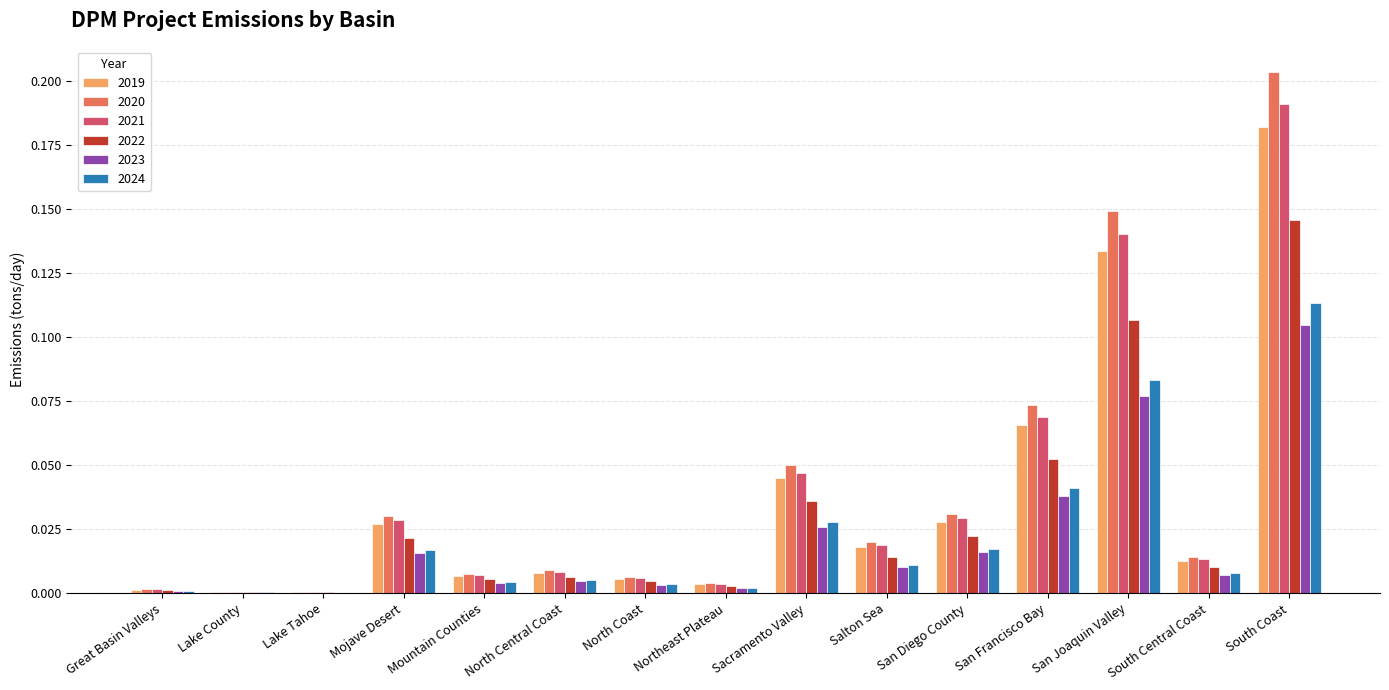

Is the value of 2021 at Mojave Desert greater than the value of 2019 at Salton Sea?

Yes